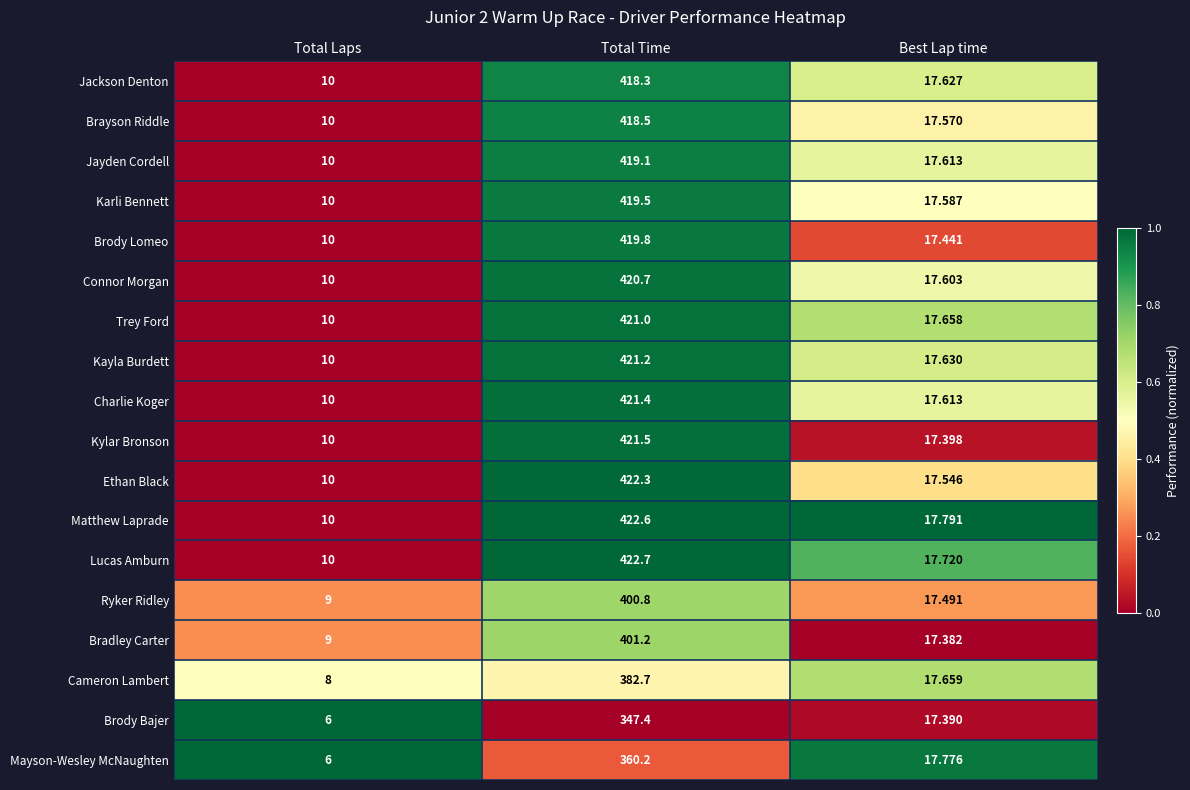

Which series has the largest total across all categories?

Lucas Amburn